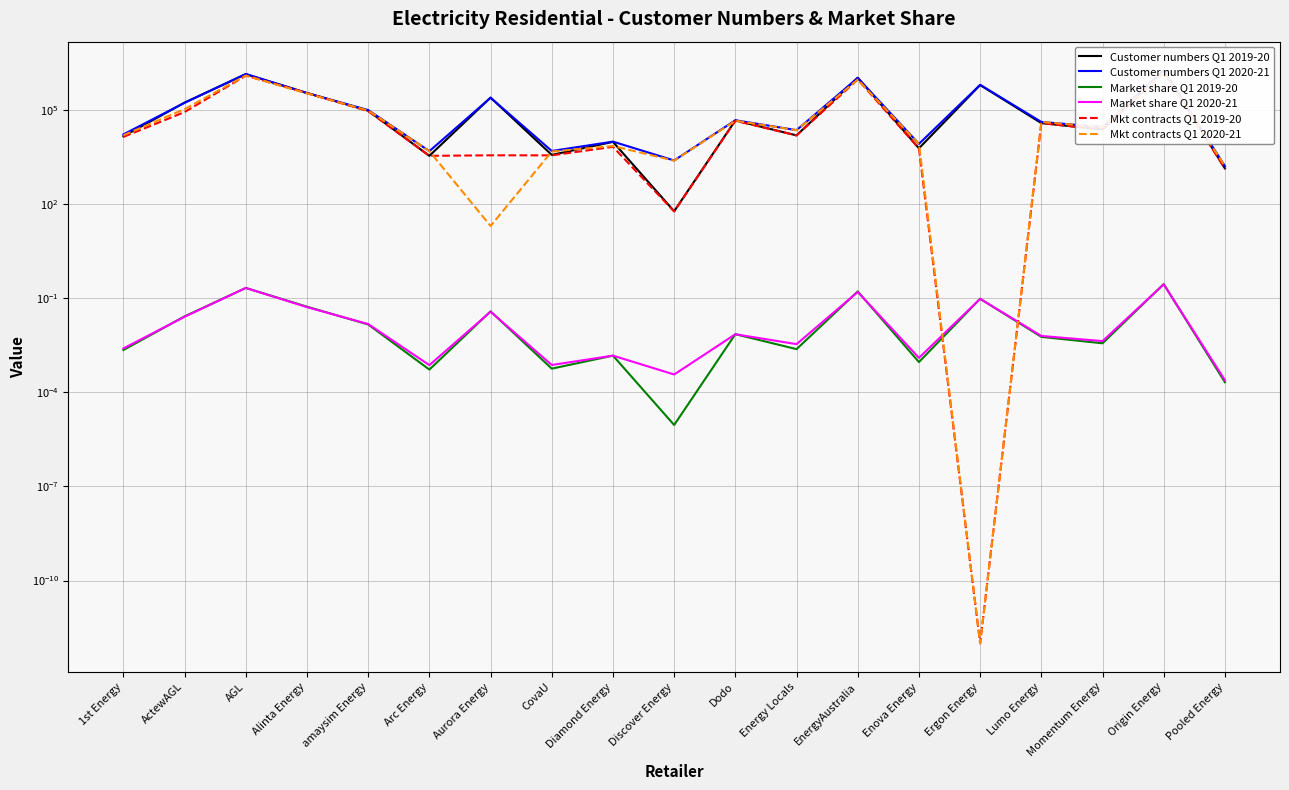

In Customer numbers Q1 2020-21, how many points are lower than both neighbors (excluding endpoints)?

6